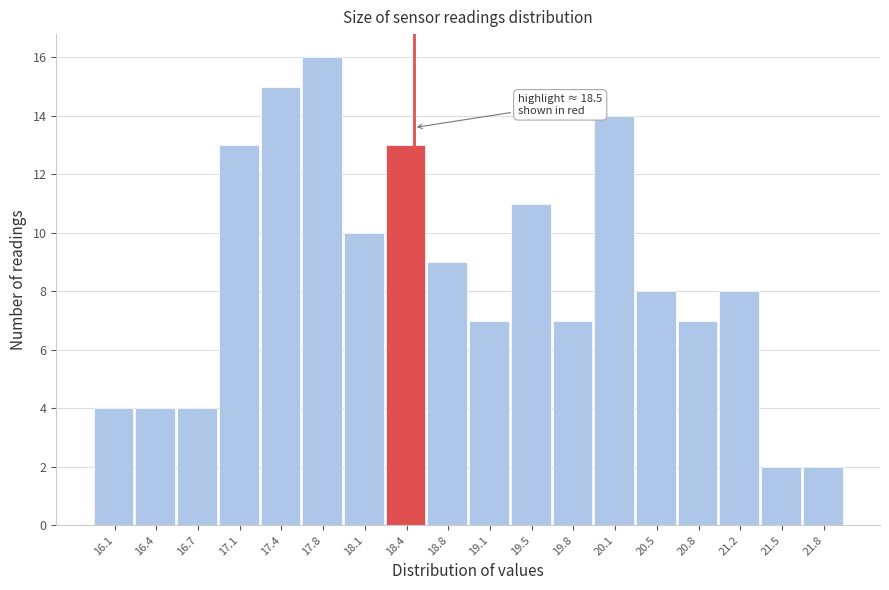

Over which range of the x-axis is the bar tallest?

17.60 to 17.95